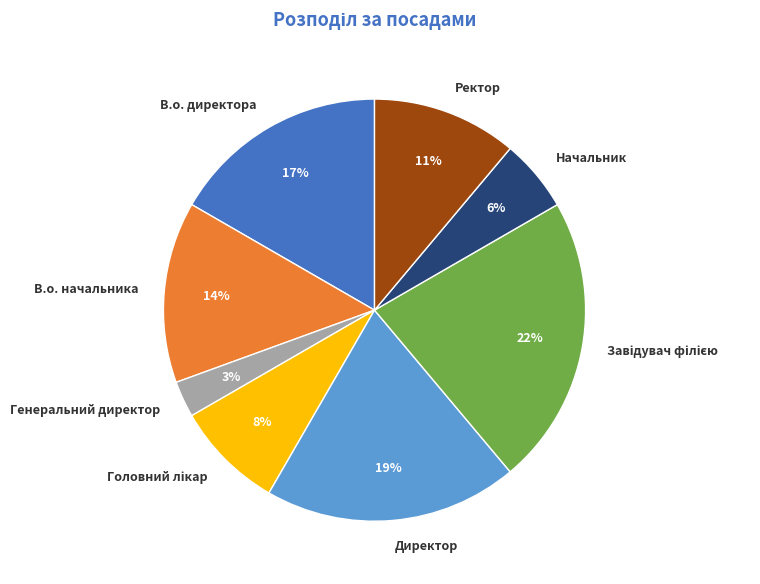

How many segments does this pie chart have?

8